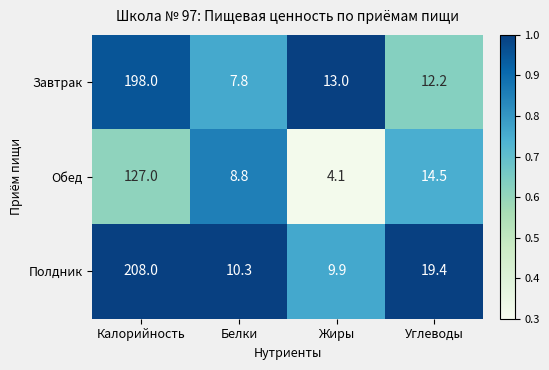

Which label corresponds to the largest value in the chart?

Калорийность